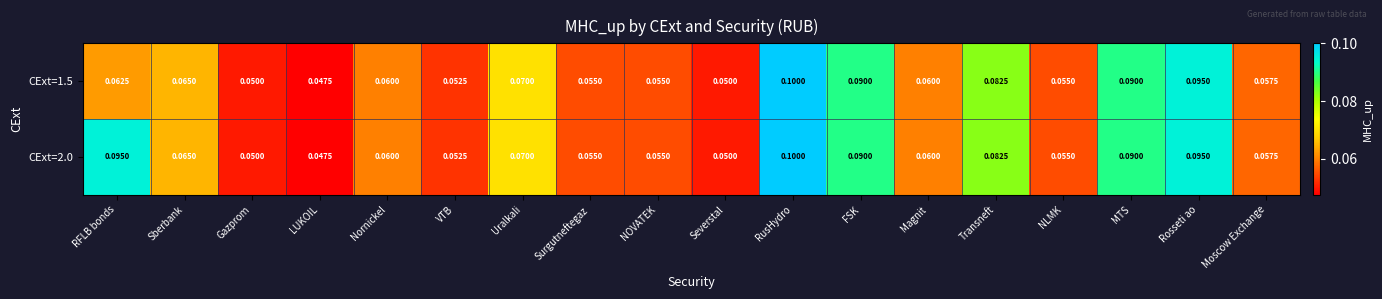

Which series has the largest total across all categories?

CExt=2.0